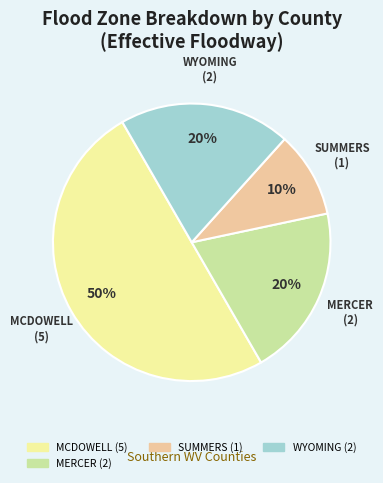

To the nearest percent, what is the average slice percentage?

25%